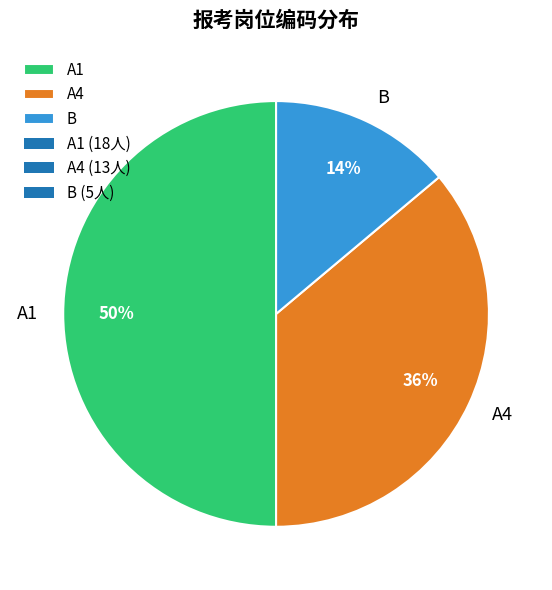

The A1 slice represents 58% of the pie. True or false?

False